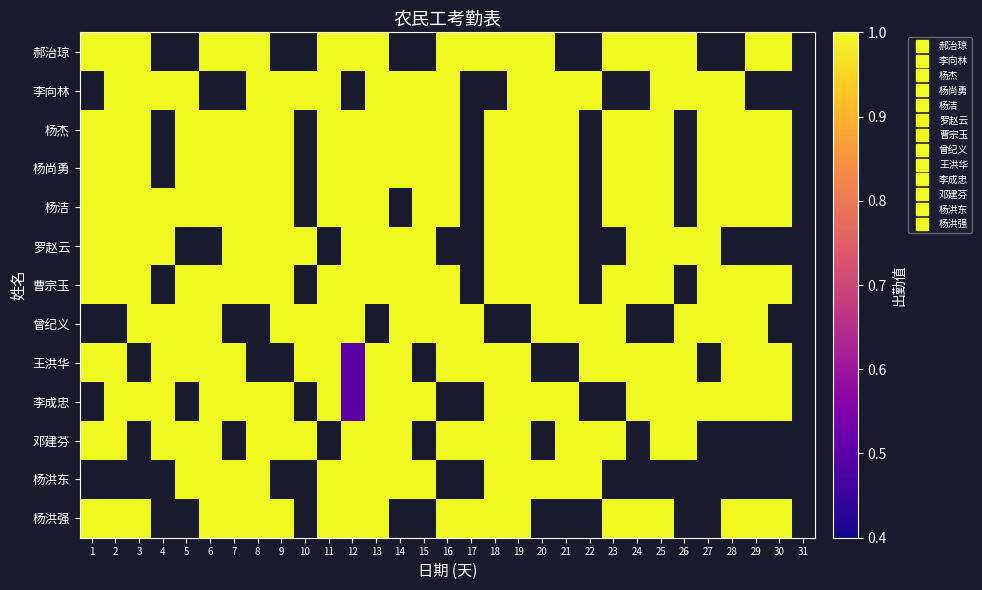

Which has a higher value, 26 or 3?

26